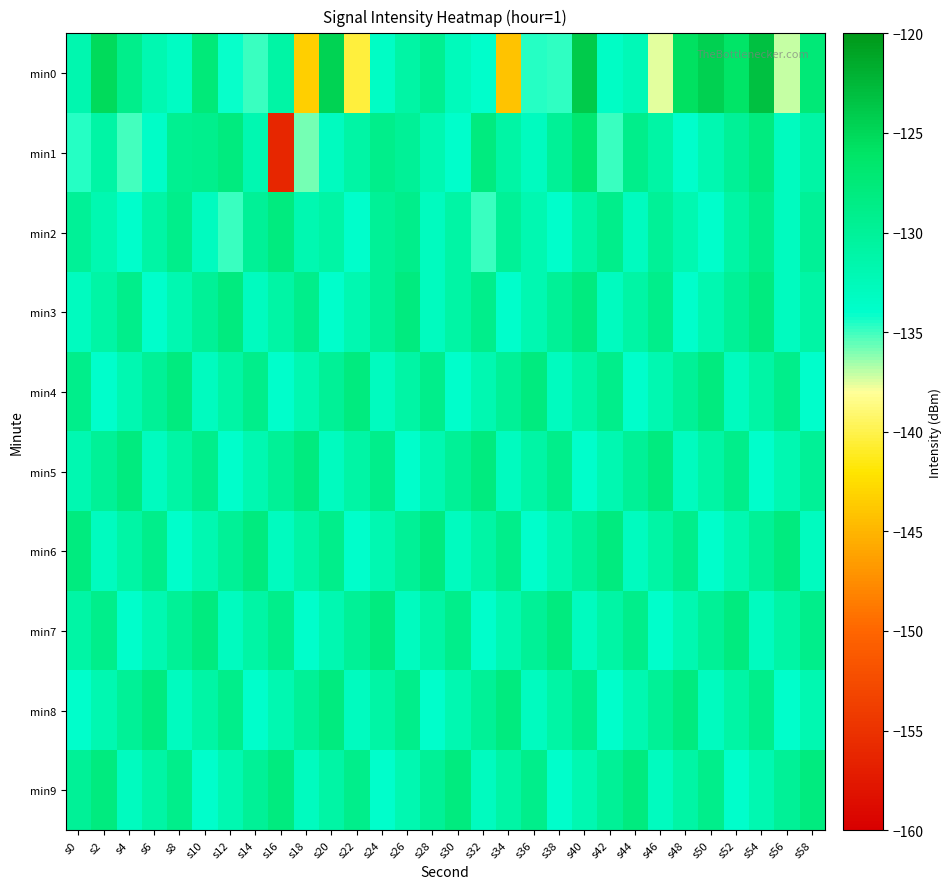

Rank the series by their maximum value, from lowest to highest.

min2, min3, min4, min5, min6, min7, min8, min9, min1, min0